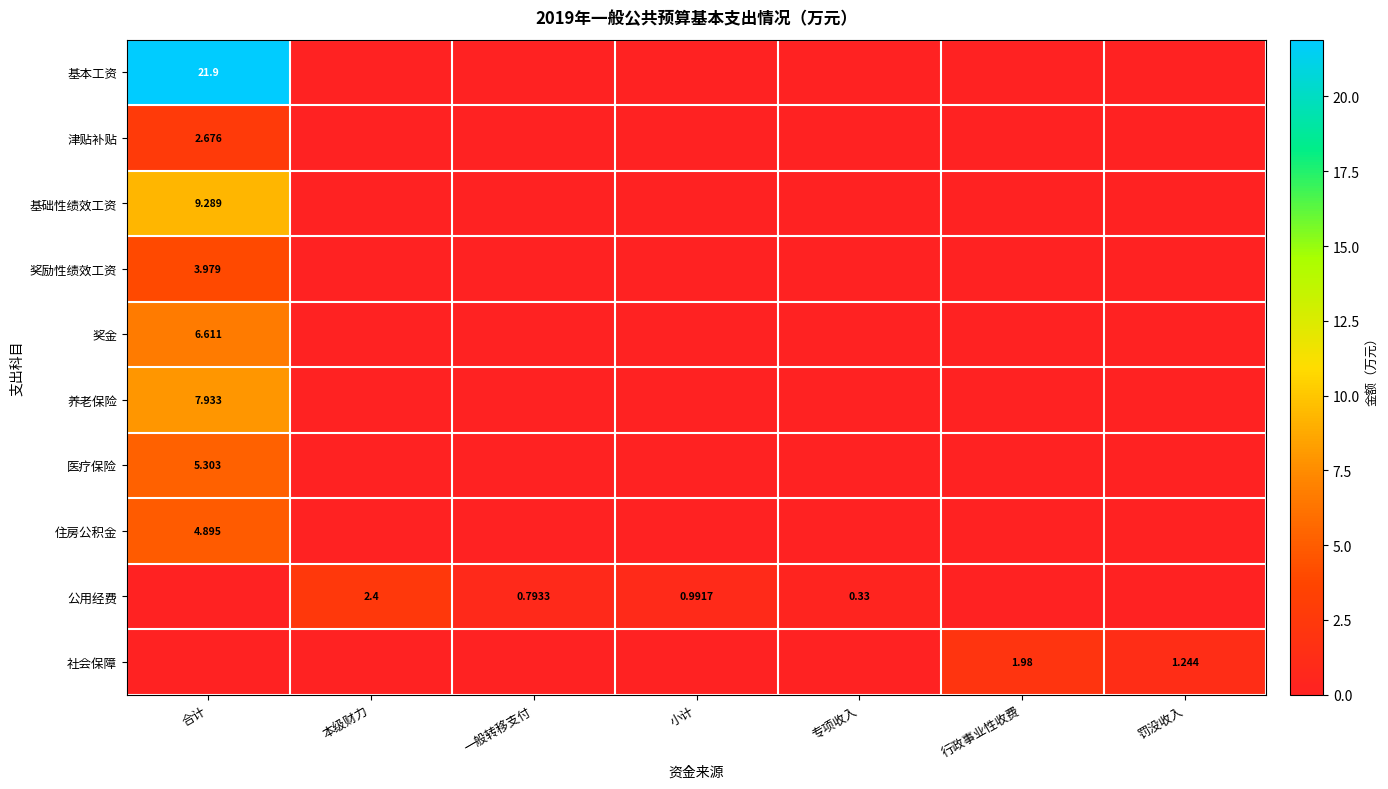

The value of 公用经费 at 行政事业性收费 is 0.0. True or false?

True